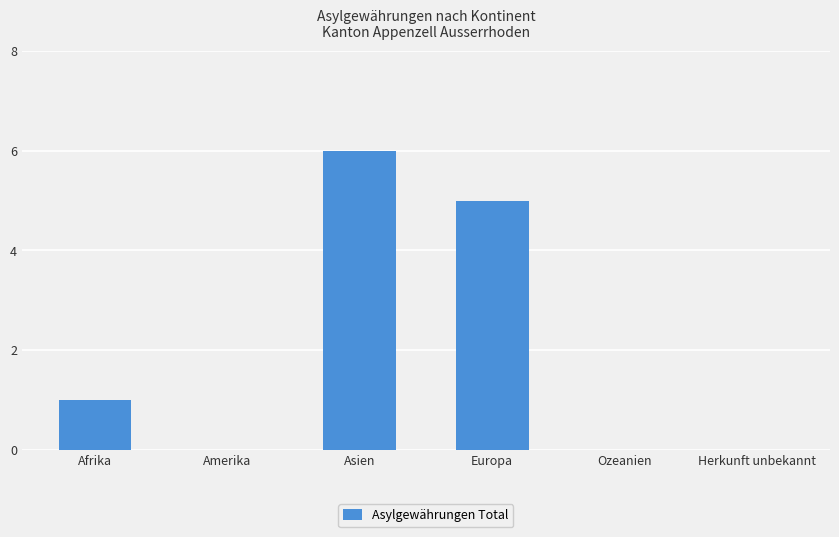

How many distinct data groups are displayed?

1